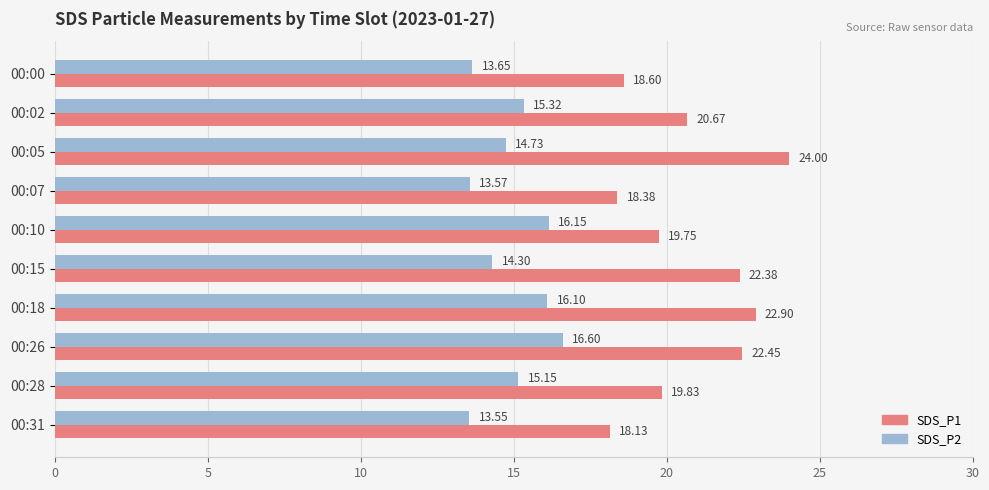

What is the difference between the maximum and second lowest values in the SDS_P1 series?

5.6